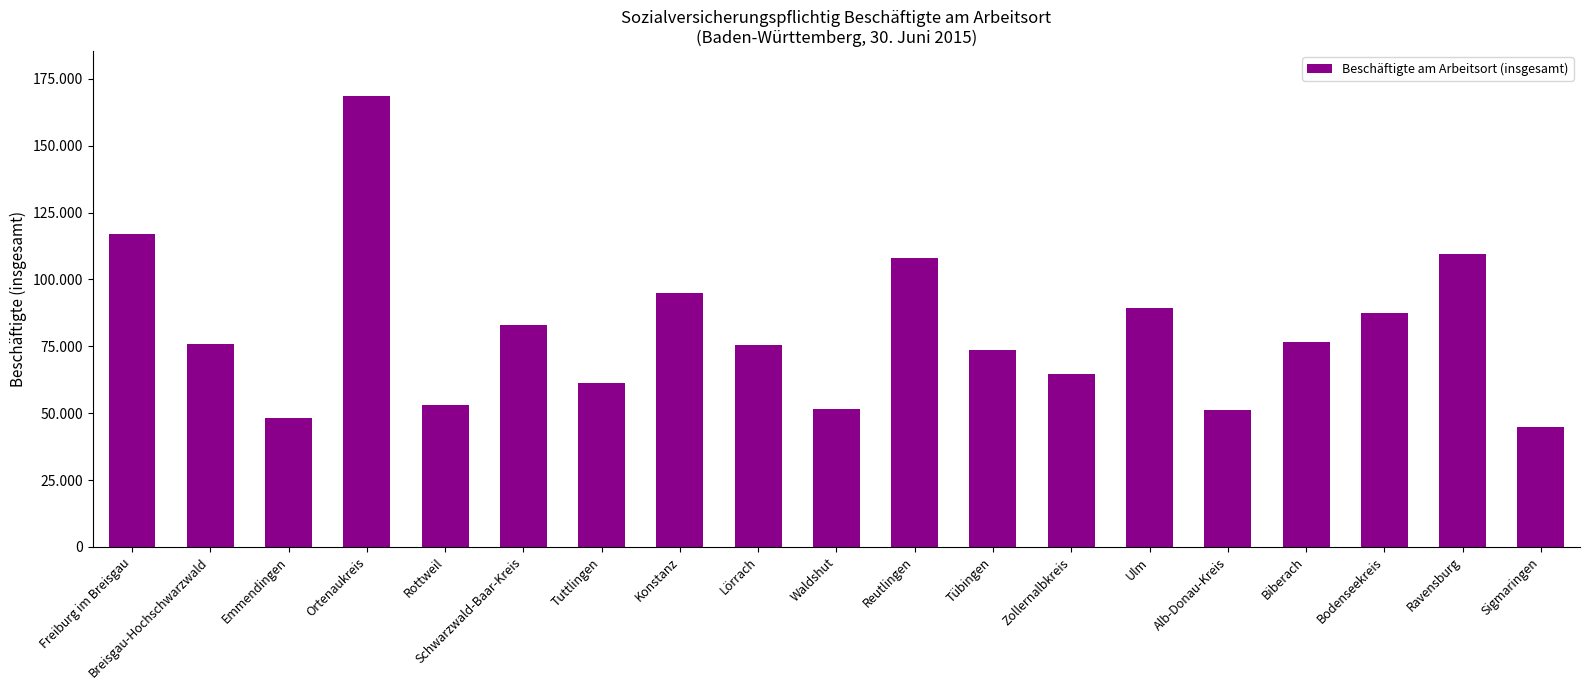

Are the bars horizontal?

No